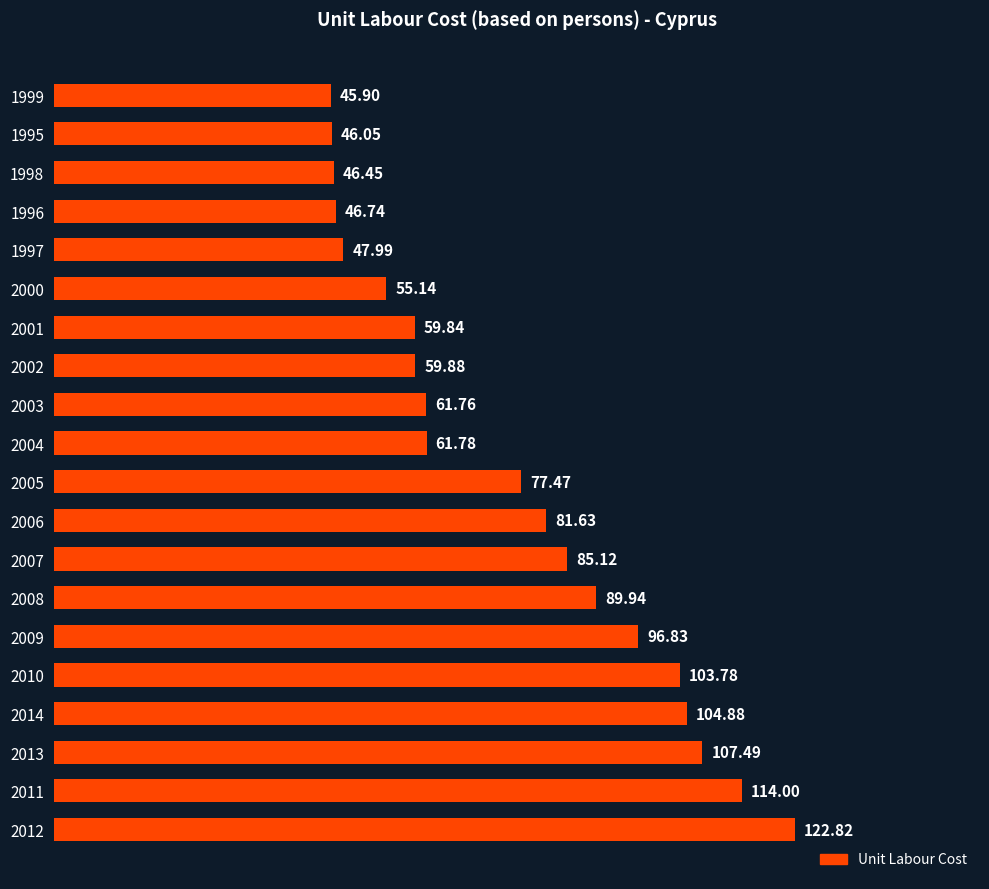

Rank the categories by value from highest to lowest.

2012, 2011, 2013, 2014, 2010, 2009, 2008, 2007, 2006, 2005, 2004, 2003, 2002, 2001, 2000, 1997, 1996, 1998, 1995, 1999